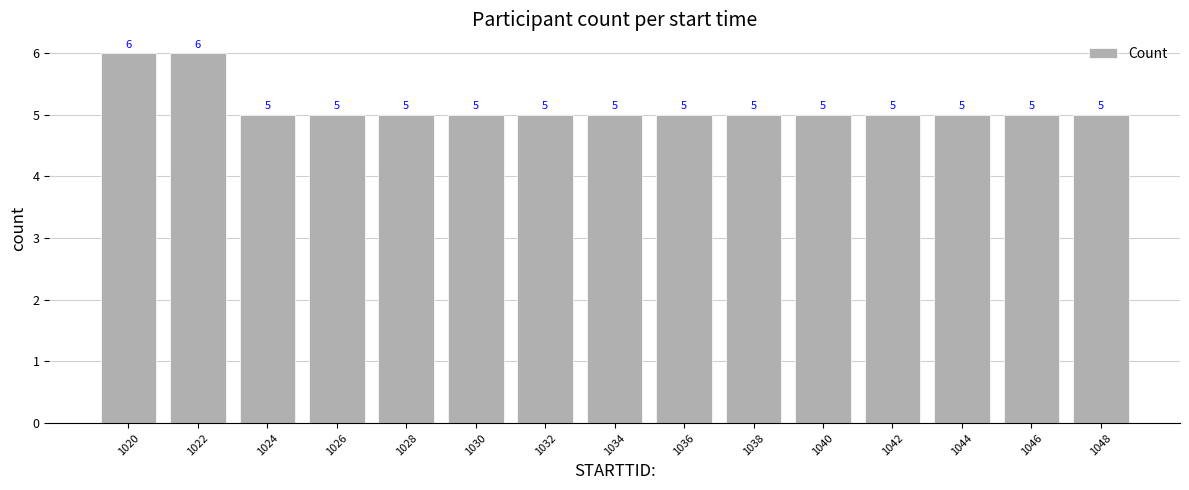

Count the values in the range 5 to 6.

15